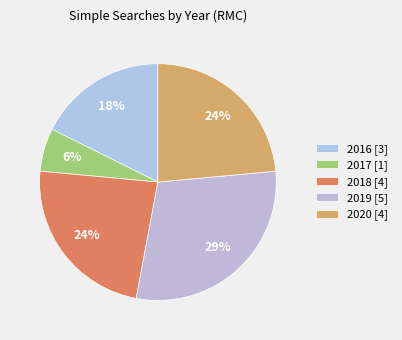

How many slices are in this pie chart?

5